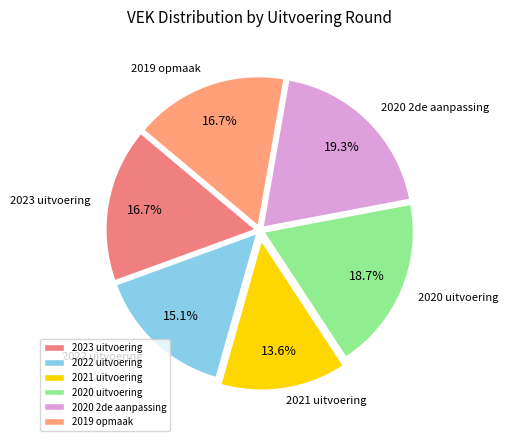

How much of the chart is everything except 2023 uitvoering?

83.3%